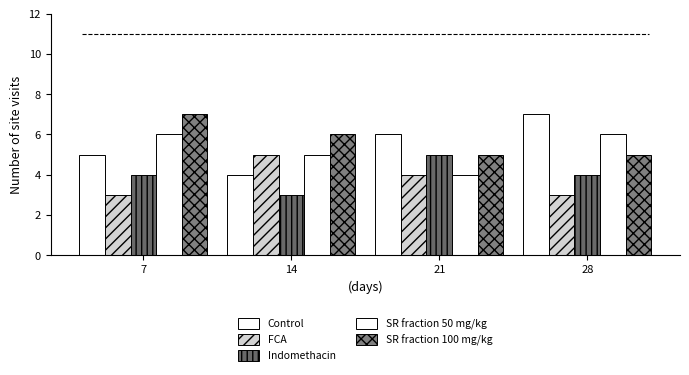

Are the bars horizontal?

No